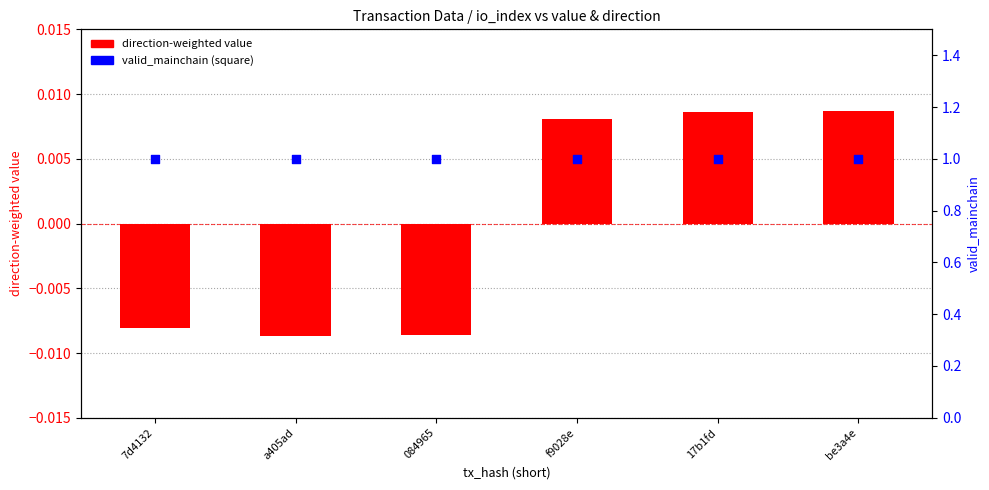

What is the total value across all series at be3a4e?

1.0